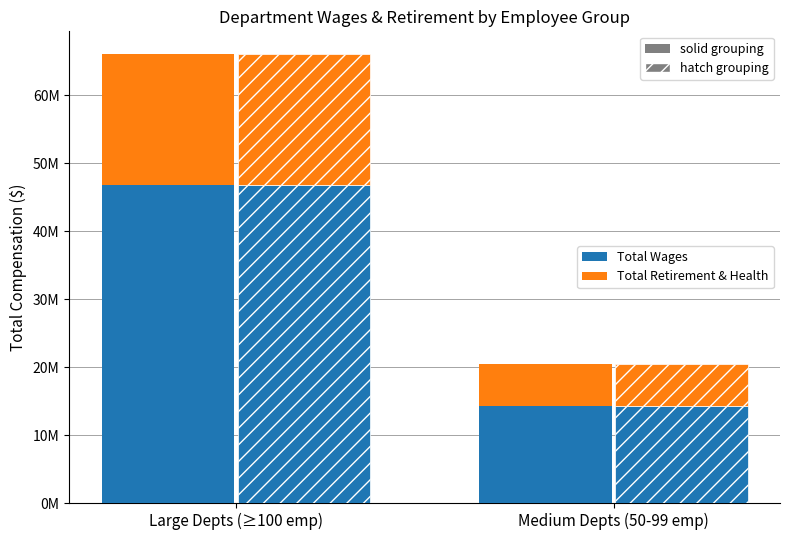

Where is Total Wages nearest to the value 30549883?

Large Depts (≥100 emp)